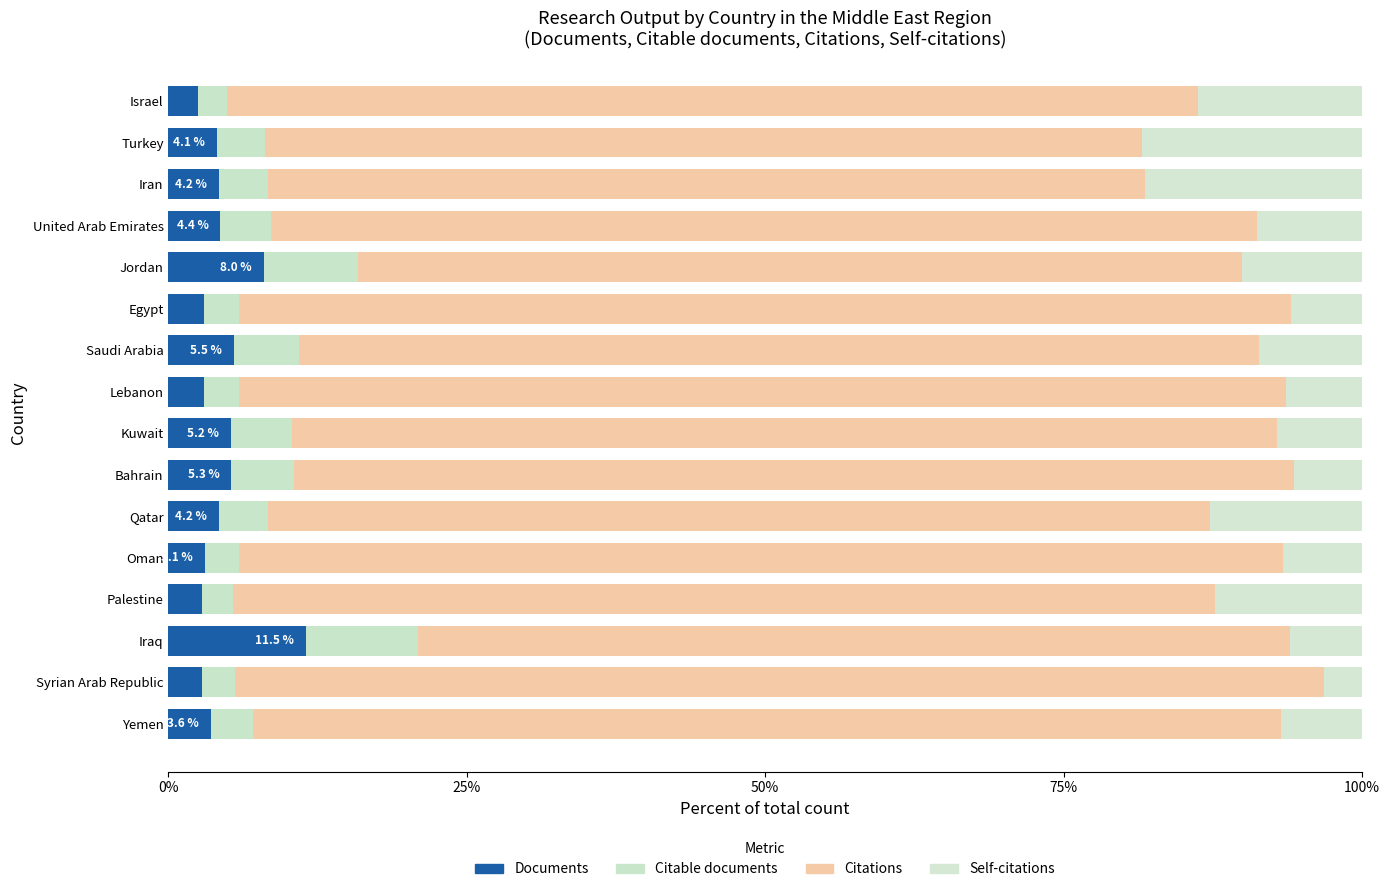

How many series are shown in this chart?

4